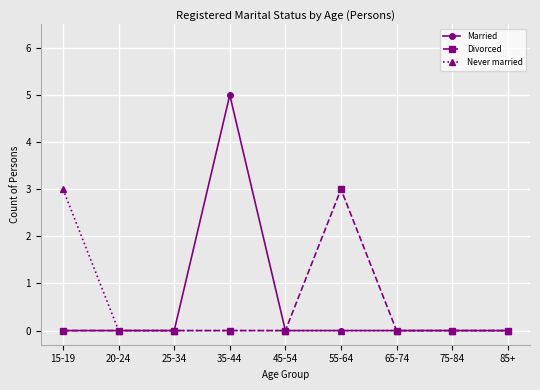

Reading left to right, what are all the values shown in this chart?

Married: 0	0	0	5	0	0	0	0	0
Divorced: 0	0	0	0	0	3	0	0	0
Never married: 3	0	0	0	0	0	0	0	0